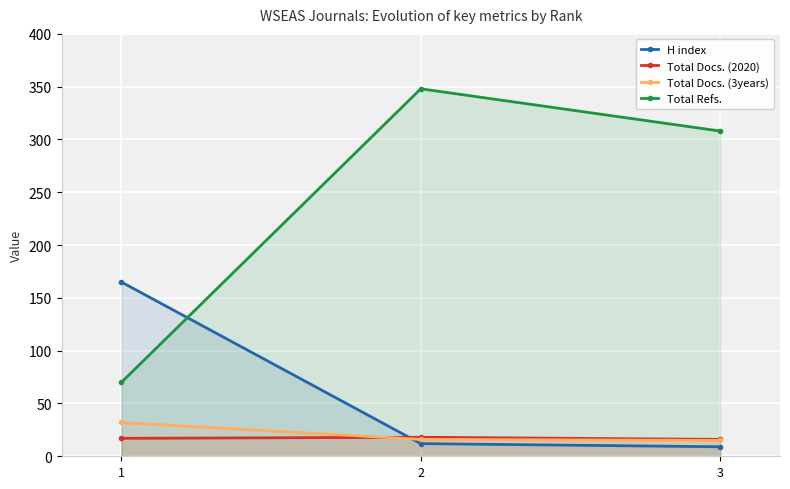

How many data points in Total Docs. (2020) are less than 17?

1